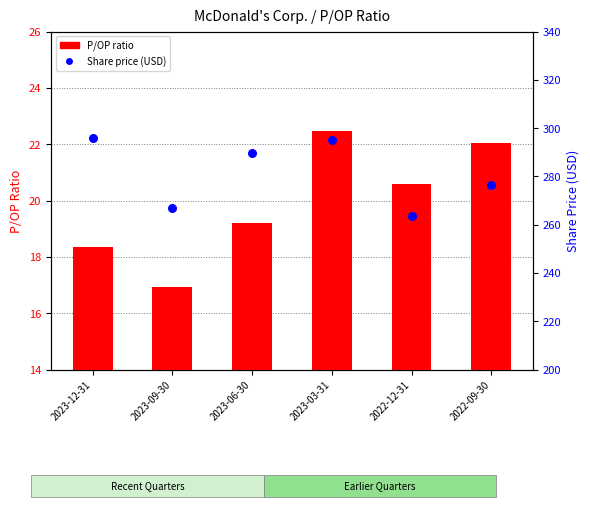

Which series contains the lowest Y value?

P/OP ratio